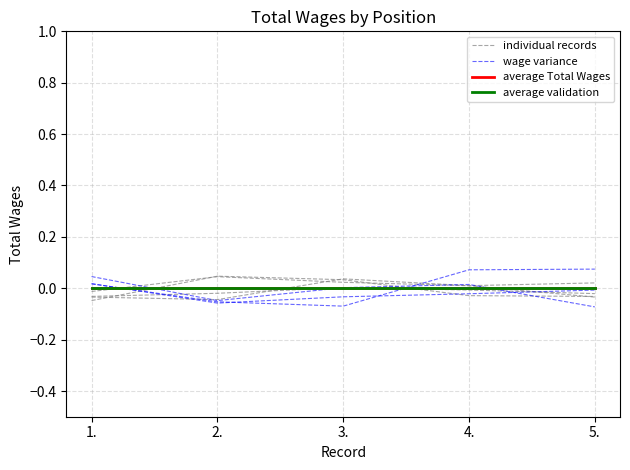

The wage variance series shows 0.0 at 1.. True or false?

False